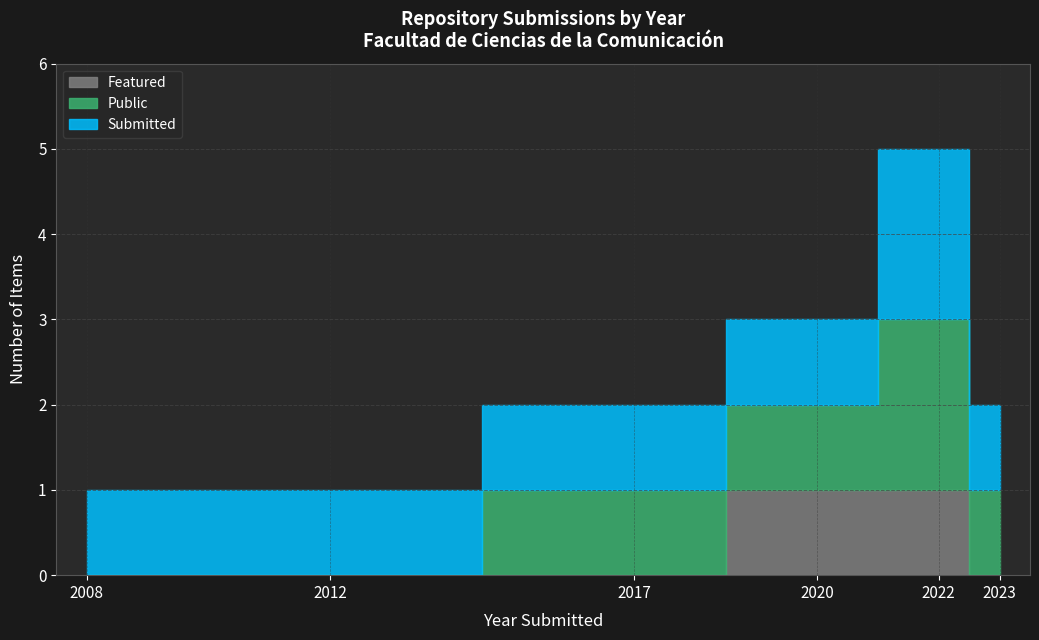

At which category is the sum across all series the highest?

2022